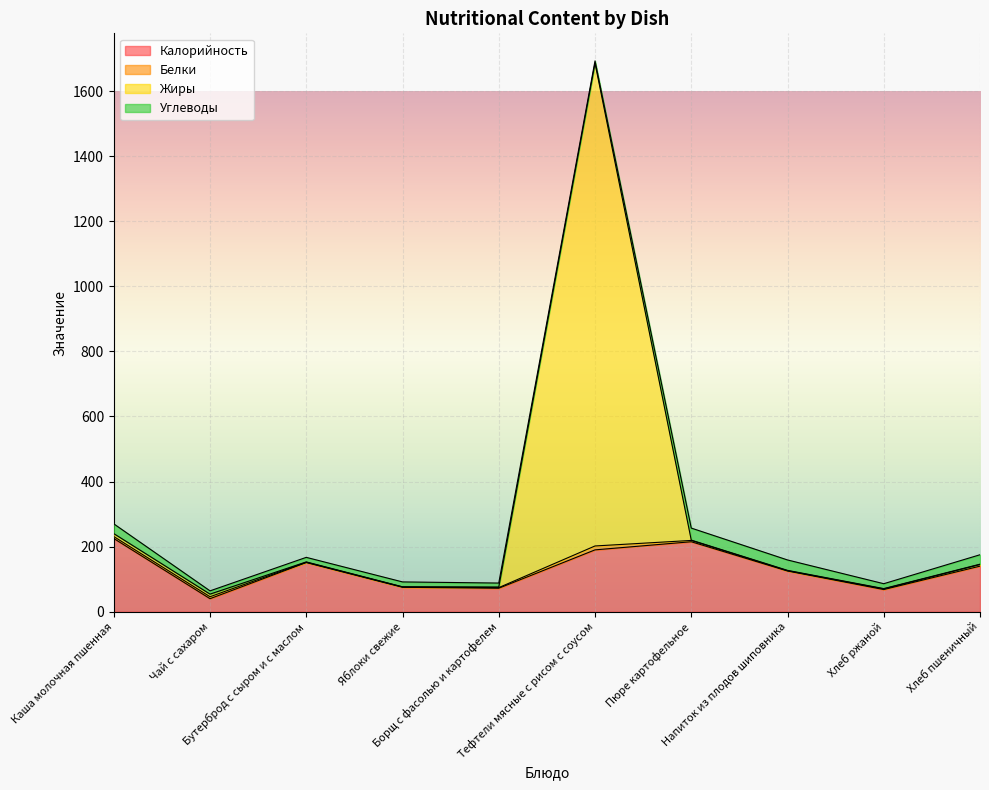

What is the maximum value for Калорийность?

225.0